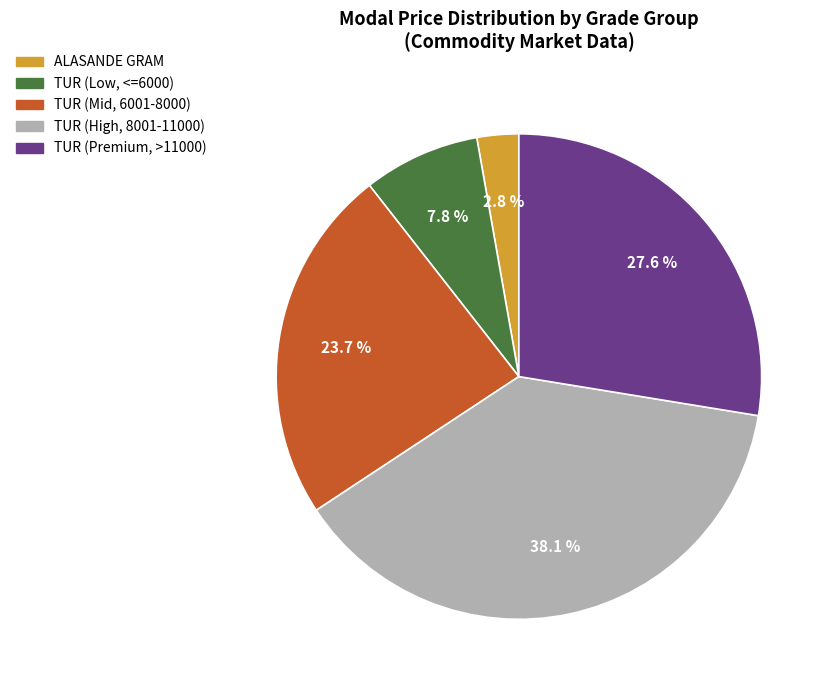

Is there any slice that represents more than half of the pie?

No